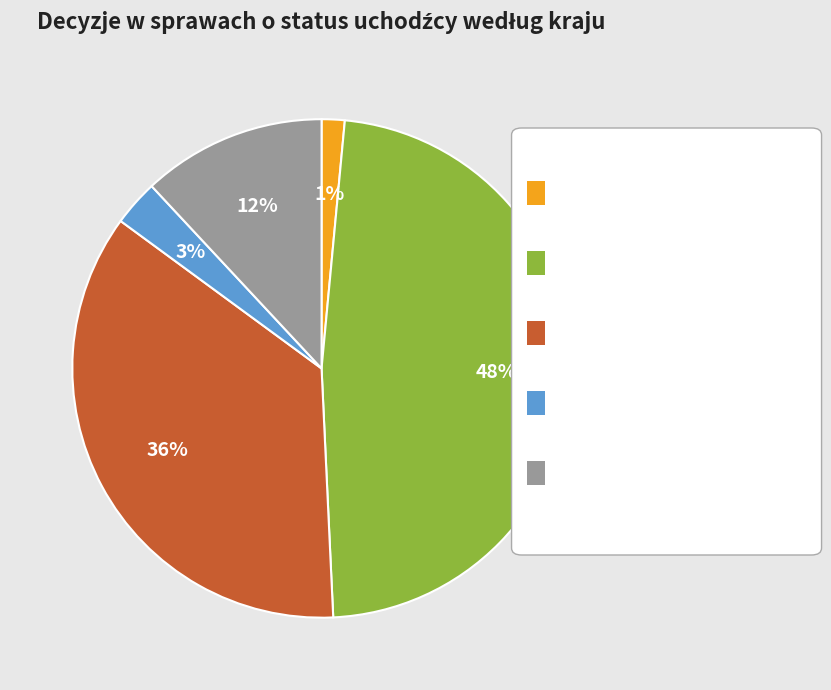

How many segments does this pie chart have?

5